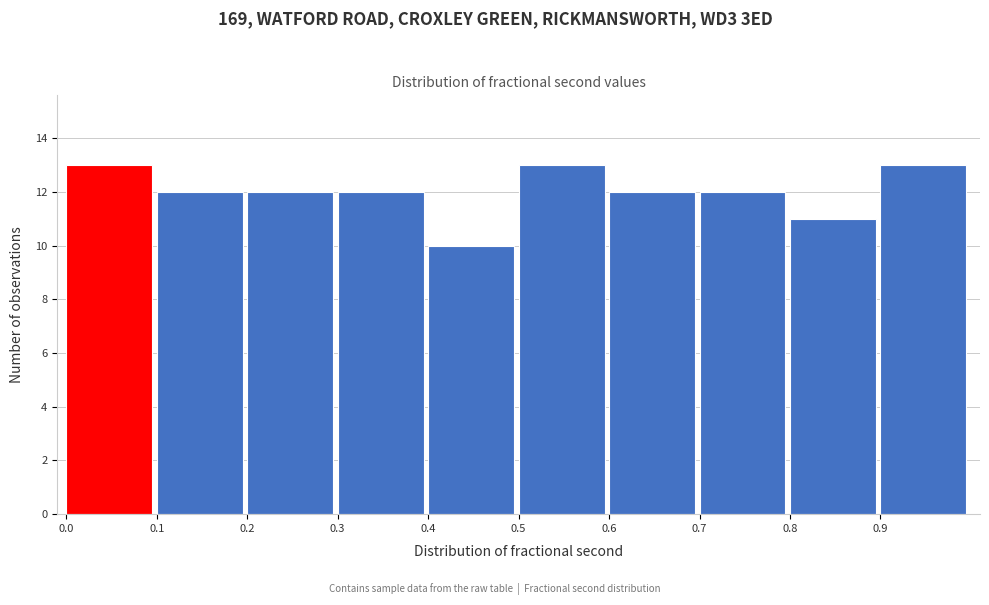

What is the height of the bar covering 0.70 to 0.79 on the x-axis? Neither the bar edges nor the heights are printed on the chart, so give them approximately, as read against the axes.

12